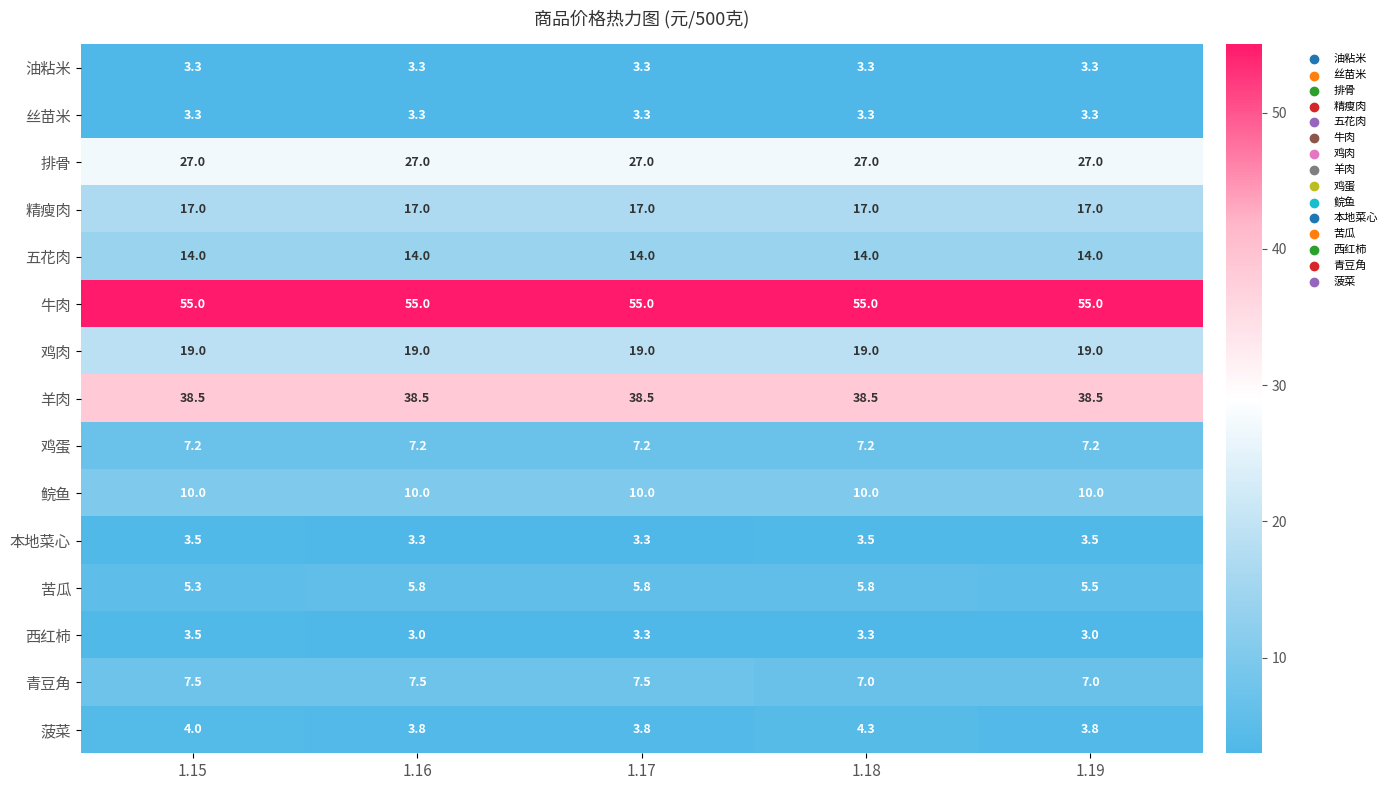

The 青豆角 series shows 7.0 at 1.18. True or false?

True